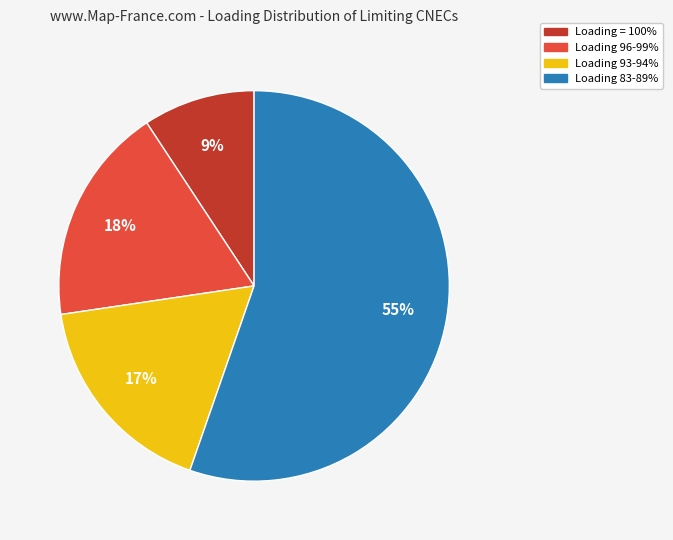

To the nearest percent, what is the difference between the largest and smallest slice percentages?

46%